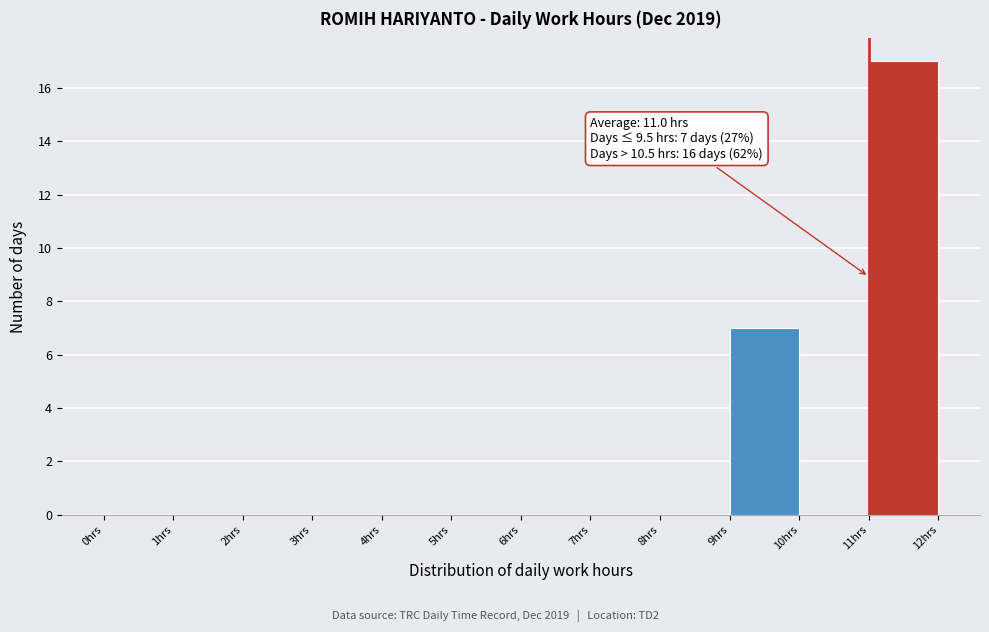

Over which range of the x-axis is the bar tallest?

11 to 12